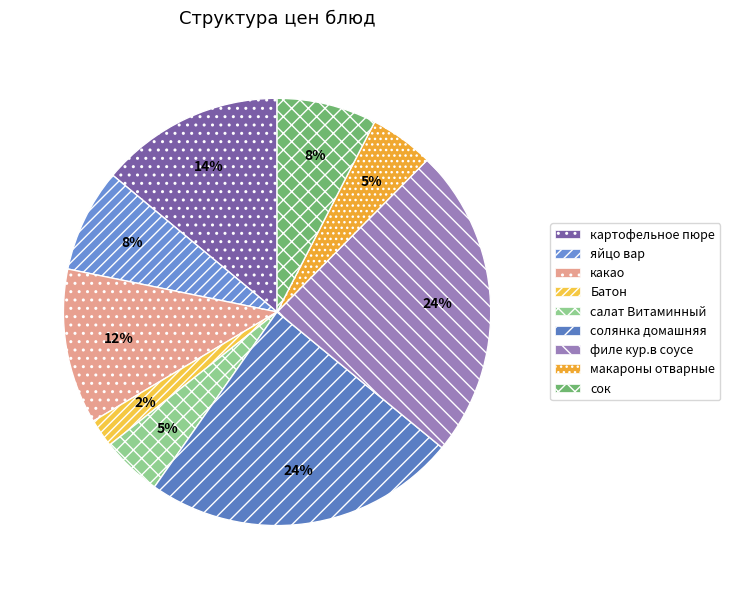

Approximately how many times larger is the value at картофельное пюре compared to салат Витаминный?

3.0